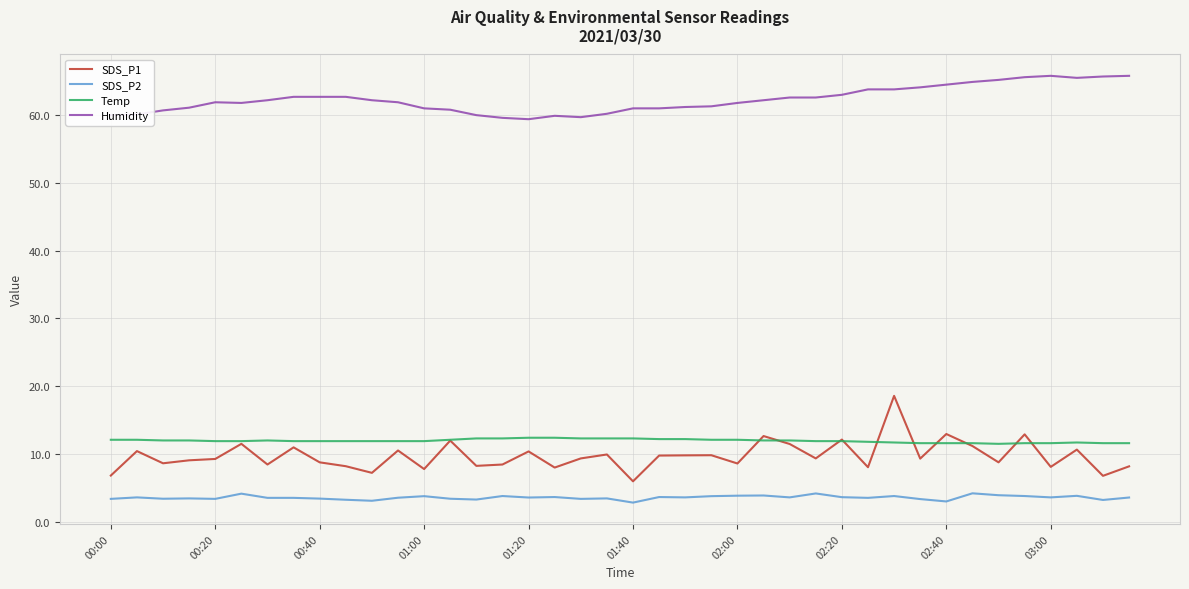

True or false: SDS_P2 and SDS_P1 cross at least once.

False